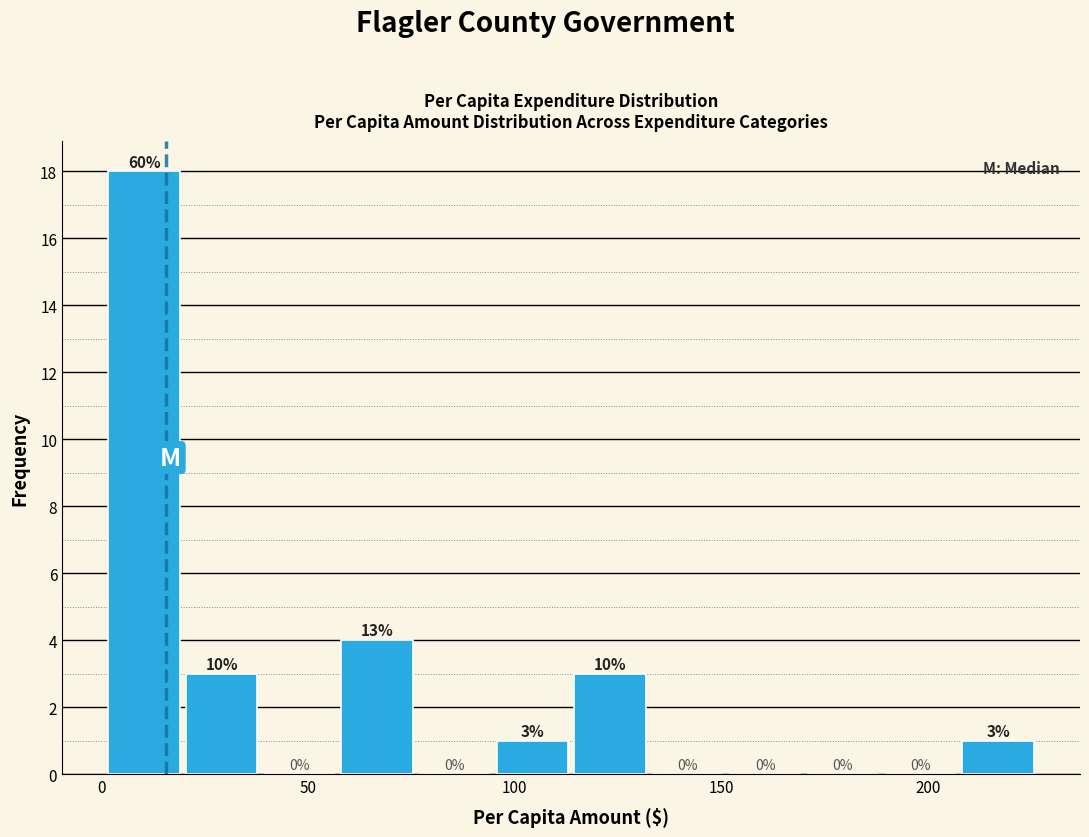

Read against the x-axis, roughly where is the centre of the tallest bar?

10